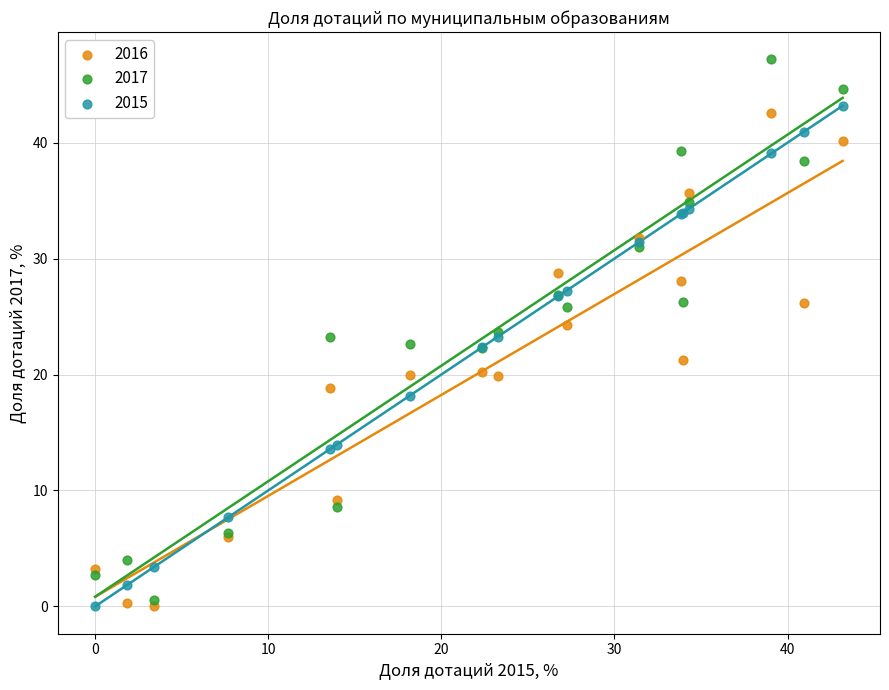

What is the X range (max minus min) for the scatter plot?

43.2